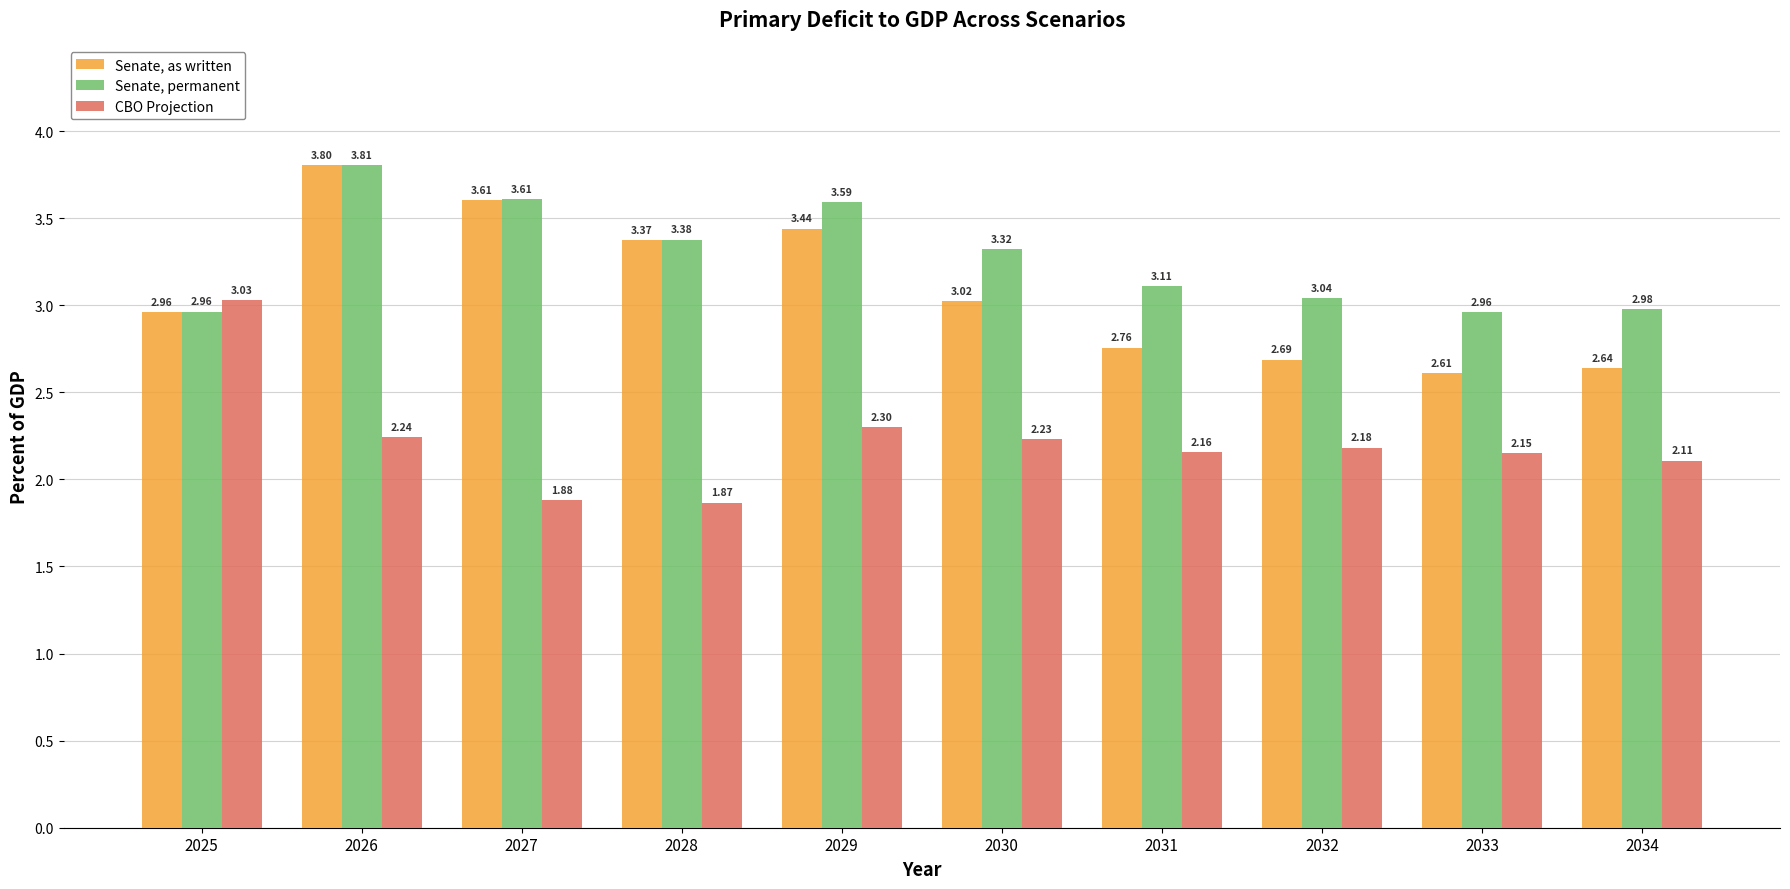

At which label does CBO Projection reach its minimum?

2028